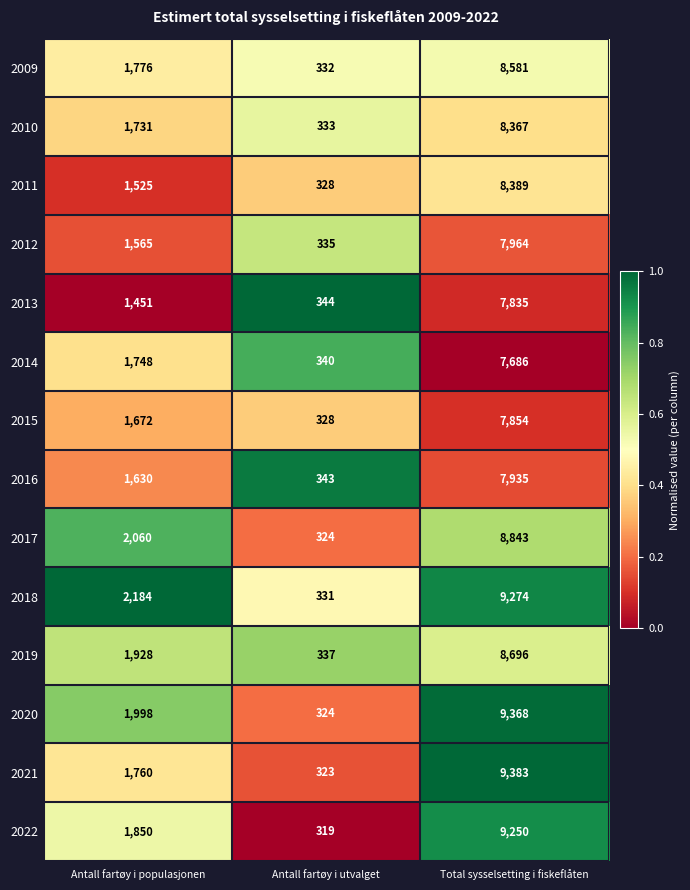

Rank the series by their maximum value, from highest to lowest.

2021, 2020, 2018, 2022, 2017, 2019, 2009, 2011, 2010, 2012, 2016, 2015, 2013, 2014